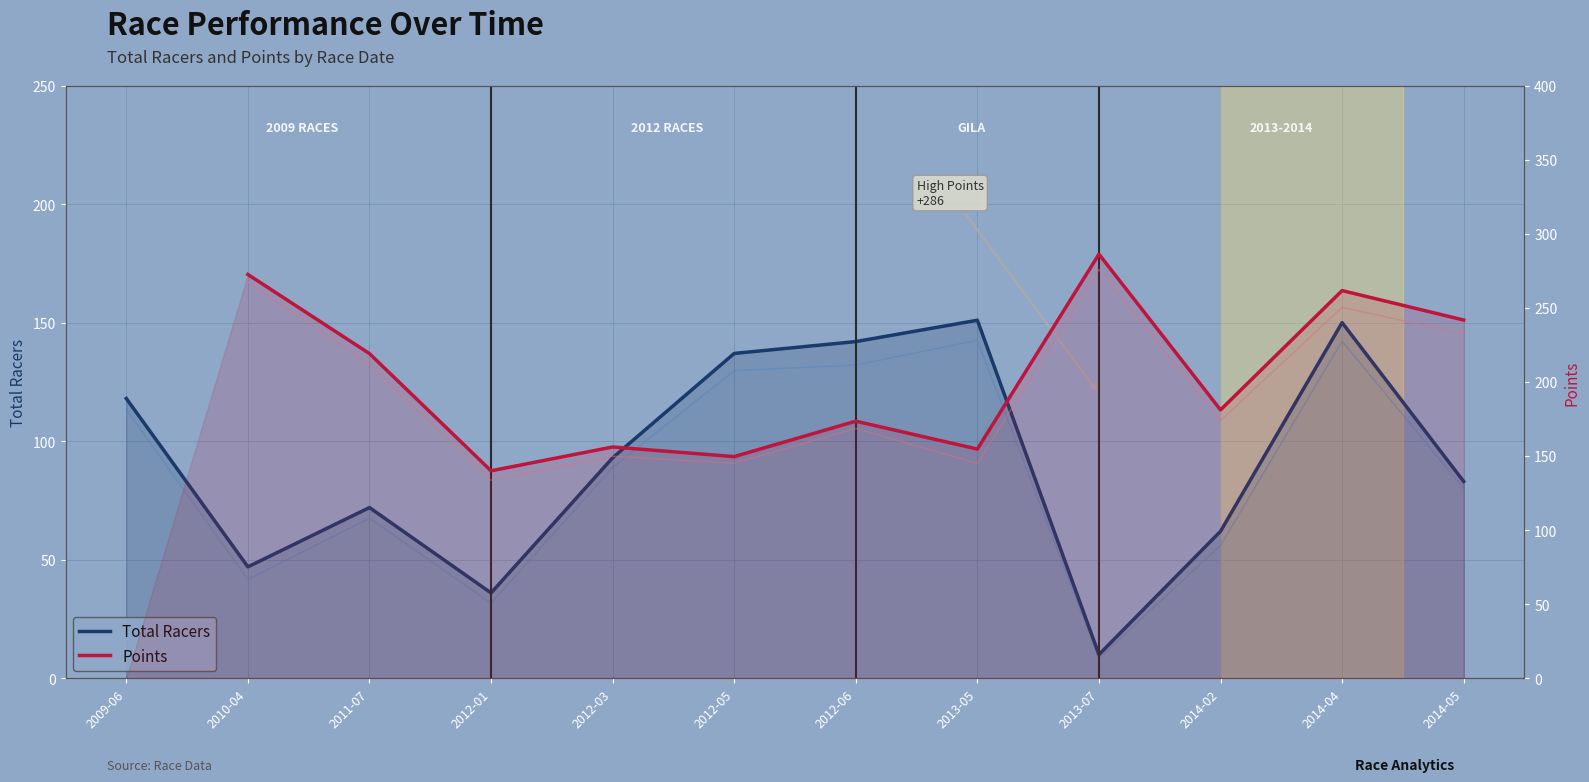

What is the minimum value for Total Racers?

10.0